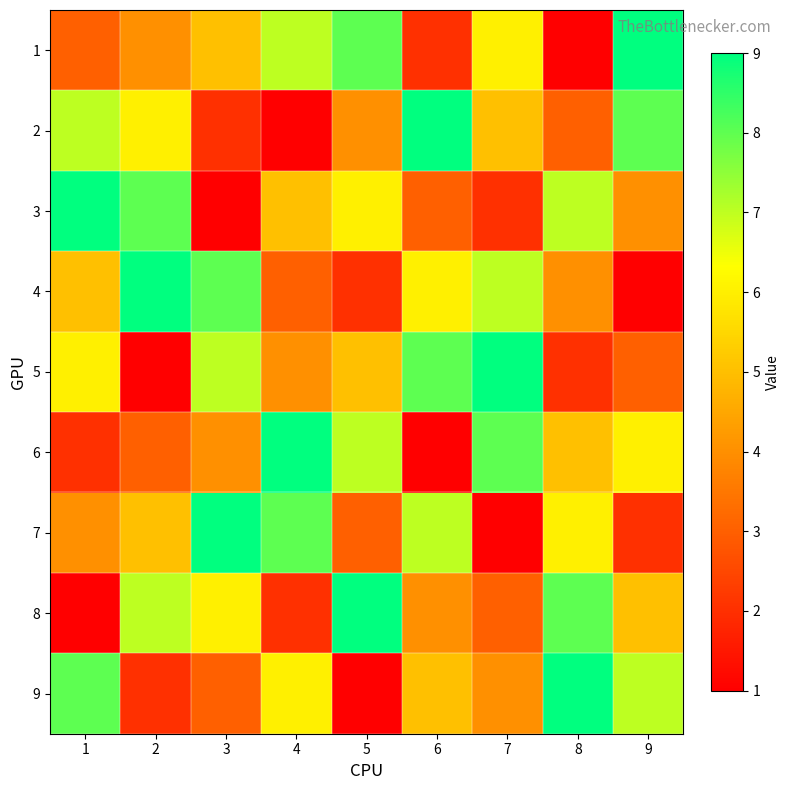

At 6, list the series in order from smallest to largest.

6, 1, 3, 8, 9, 4, 7, 5, 2